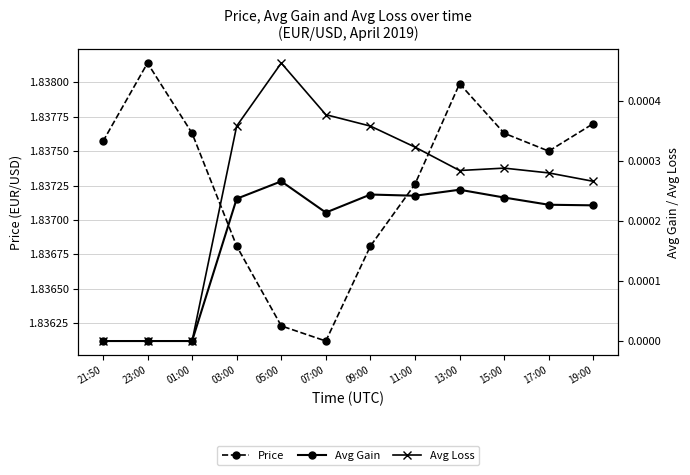

In Avg Gain, how many points are lower than both neighbors (excluding endpoints)?

2